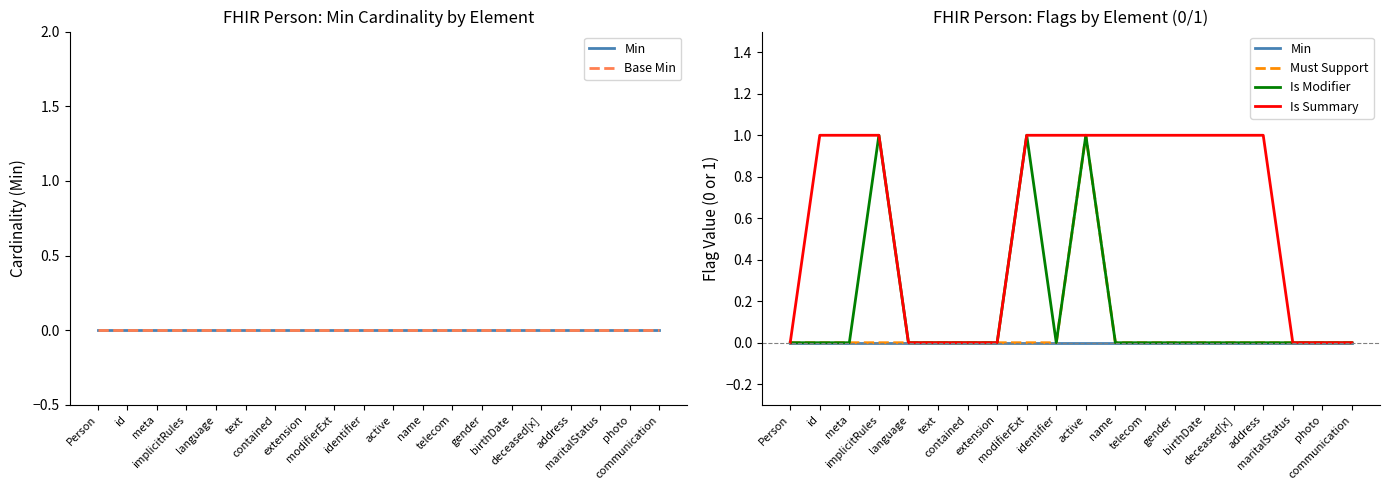

How many values in Is Summary are above zero?

12